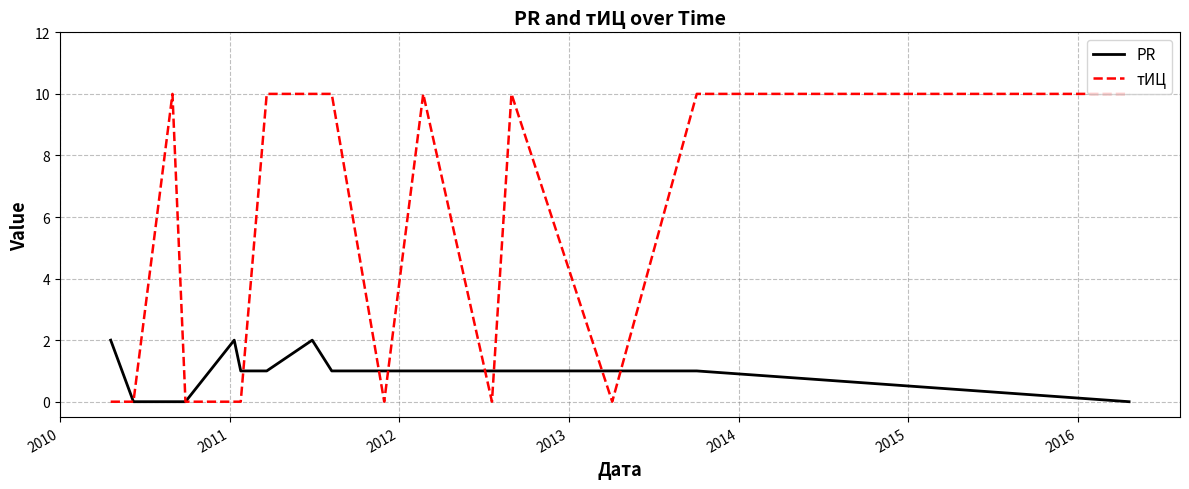

Reading right to left, what are all the values shown in this chart?

PR: 0	1	1	1	1	1	1	1	2	1	1	2	0	0	0	2
тИЦ: 10	10	0	10	0	10	0	10	10	10	0	0	0	10	0	0